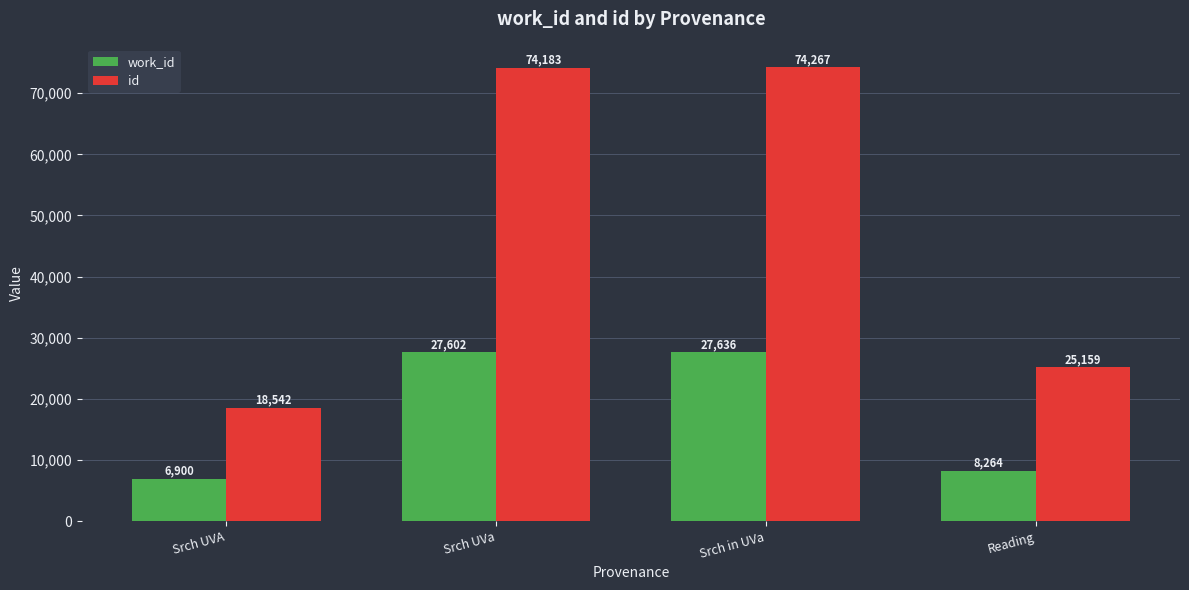

Is the value of id at Srch UVa greater than the value of work_id at Srch UVa?

Yes